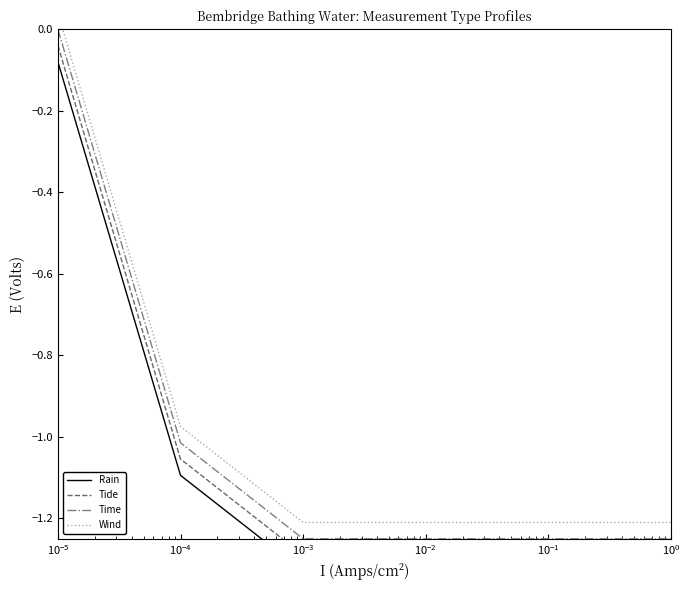

The value of Time at $\mathdefault{10^{-5}}$ is -1.8. True or false?

False